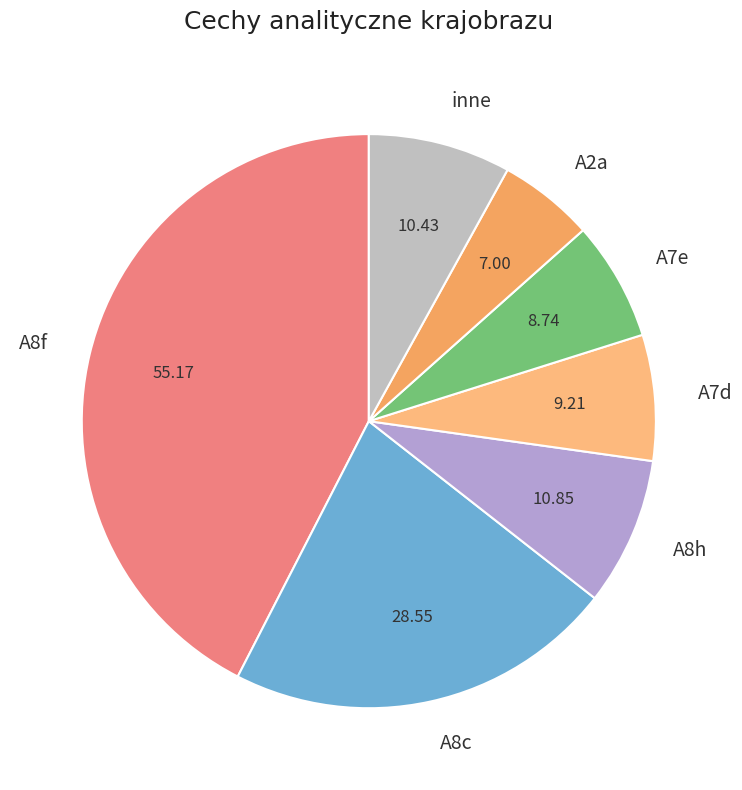

Does A8c account for over 50% of the chart?

No